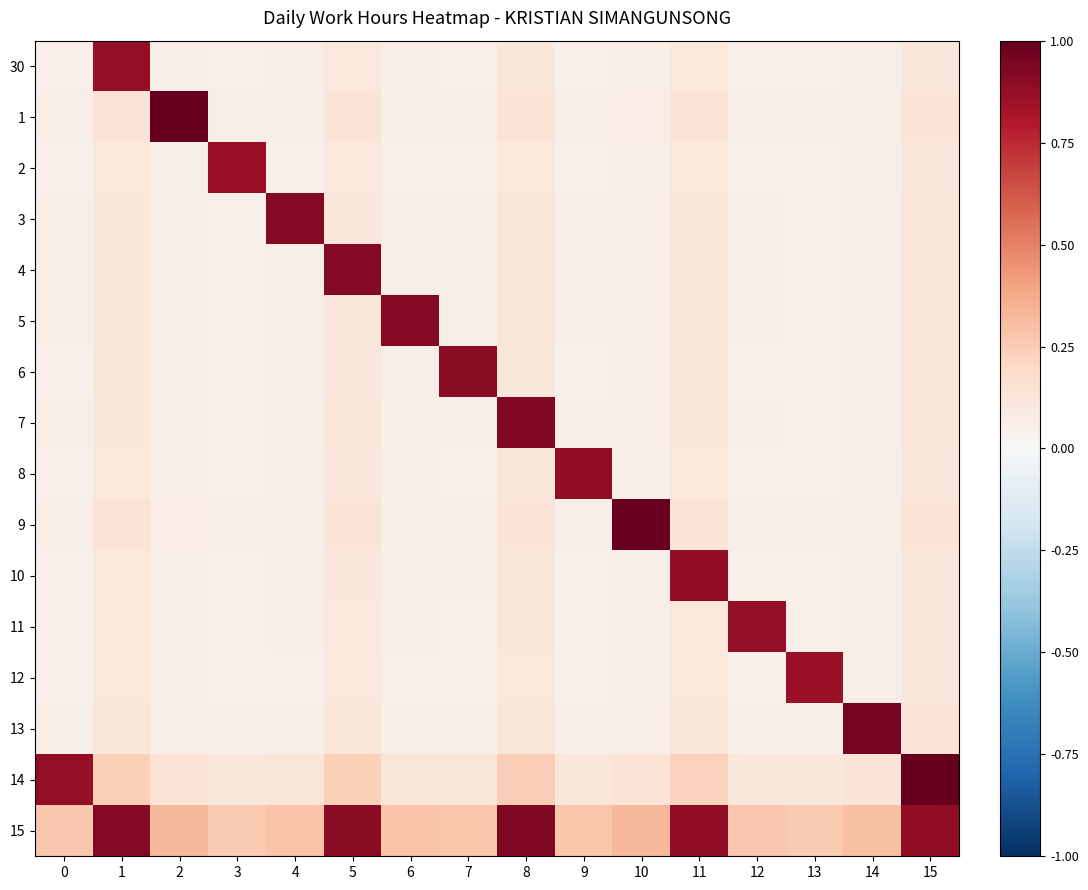

Reading right to left, extract all data points from this chart.

30: 15=0.1	14=0.1	13=0.1	12=0.1	11=0.1	10=0.1	9=0.1	8=0.1	7=0.1	6=0.1	5=0.1	4=0.1	3=0.0	2=0.1	1=0.9	0=0.1
1: 15=0.1	14=0.1	13=0.1	12=0.1	11=0.1	10=0.1	9=0.1	8=0.1	7=0.1	6=0.1	5=0.1	4=0.1	3=0.1	2=1.0	1=0.1	0=0.1
2: 15=0.1	14=0.1	13=0.0	12=0.1	11=0.1	10=0.1	9=0.1	8=0.1	7=0.1	6=0.1	5=0.1	4=0.1	3=0.9	2=0.1	1=0.1	0=0.0
3: 15=0.1	14=0.1	13=0.1	12=0.1	11=0.1	10=0.1	9=0.1	8=0.1	7=0.1	6=0.1	5=0.1	4=0.9	3=0.1	2=0.1	1=0.1	0=0.1
4: 15=0.1	14=0.1	13=0.1	12=0.1	11=0.1	10=0.1	9=0.1	8=0.1	7=0.1	6=0.1	5=0.9	4=0.1	3=0.1	2=0.1	1=0.1	0=0.1
5: 15=0.1	14=0.1	13=0.1	12=0.1	11=0.1	10=0.1	9=0.1	8=0.1	7=0.1	6=0.9	5=0.1	4=0.1	3=0.1	2=0.1	1=0.1	0=0.1
6: 15=0.1	14=0.1	13=0.1	12=0.1	11=0.1	10=0.1	9=0.1	8=0.1	7=0.9	6=0.1	5=0.1	4=0.1	3=0.1	2=0.1	1=0.1	0=0.1
7: 15=0.1	14=0.1	13=0.1	12=0.1	11=0.1	10=0.1	9=0.1	8=0.9	7=0.1	6=0.1	5=0.1	4=0.1	3=0.1	2=0.1	1=0.1	0=0.1
8: 15=0.1	14=0.1	13=0.1	12=0.1	11=0.1	10=0.1	9=0.9	8=0.1	7=0.1	6=0.1	5=0.1	4=0.1	3=0.1	2=0.1	1=0.1	0=0.1
9: 15=0.1	14=0.1	13=0.1	12=0.1	11=0.1	10=1.0	9=0.1	8=0.1	7=0.1	6=0.1	5=0.1	4=0.1	3=0.1	2=0.1	1=0.1	0=0.1
10: 15=0.1	14=0.1	13=0.1	12=0.1	11=0.9	10=0.1	9=0.1	8=0.1	7=0.1	6=0.1	5=0.1	4=0.1	3=0.1	2=0.1	1=0.1	0=0.1
11: 15=0.1	14=0.1	13=0.1	12=0.9	11=0.1	10=0.1	9=0.1	8=0.1	7=0.1	6=0.1	5=0.1	4=0.1	3=0.1	2=0.1	1=0.1	0=0.1
12: 15=0.1	14=0.1	13=0.9	12=0.1	11=0.1	10=0.1	9=0.1	8=0.1	7=0.1	6=0.1	5=0.1	4=0.1	3=0.0	2=0.1	1=0.1	0=0.1
13: 15=0.1	14=0.9	13=0.1	12=0.1	11=0.1	10=0.1	9=0.1	8=0.1	7=0.1	6=0.1	5=0.1	4=0.1	3=0.1	2=0.1	1=0.1	0=0.1
14: 15=1.0	14=0.1	13=0.1	12=0.1	11=0.2	10=0.1	9=0.1	8=0.2	7=0.1	6=0.1	5=0.2	4=0.1	3=0.1	2=0.1	1=0.2	0=0.9
15: 15=0.9	14=0.3	13=0.3	12=0.3	11=0.9	10=0.3	9=0.3	8=0.9	7=0.3	6=0.3	5=0.9	4=0.3	3=0.3	2=0.3	1=0.9	0=0.3